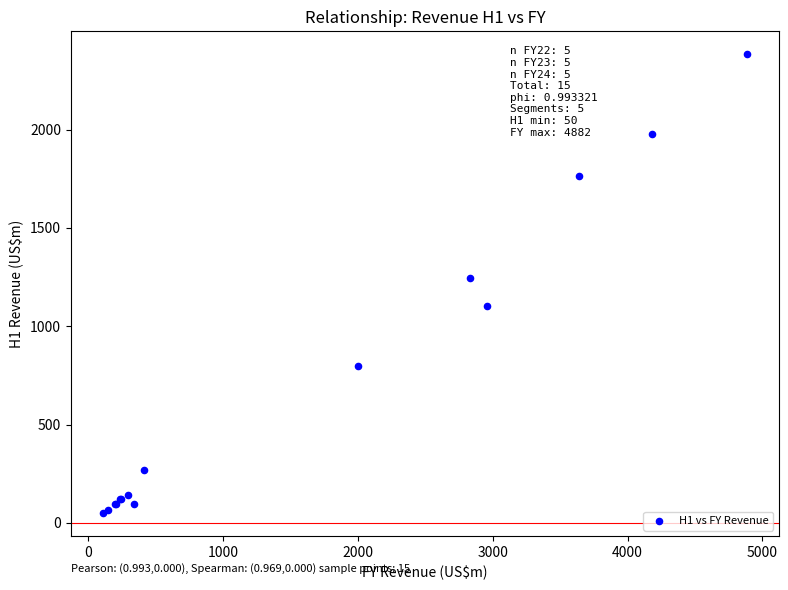

What Y value in the scatter plot is closest to 1216?

1248